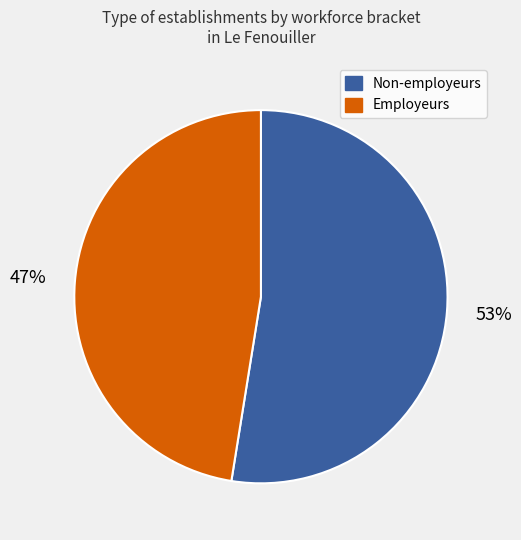

Does any single category account for the majority?

Yes